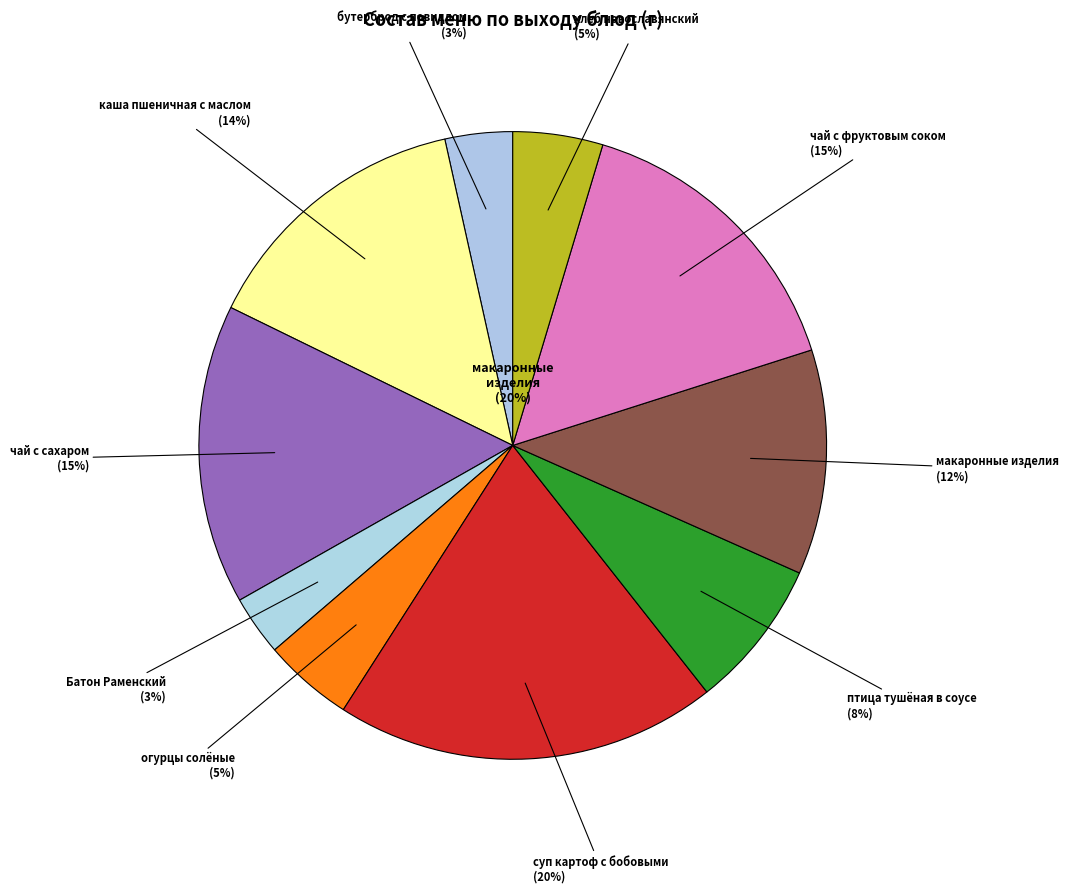

How many slices are in this pie chart?

10